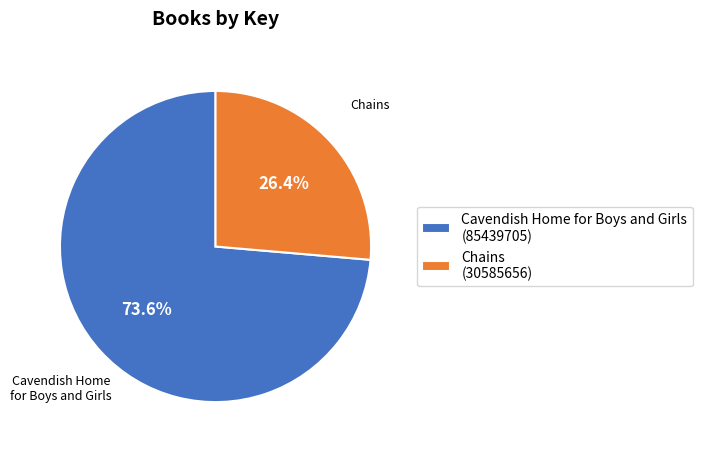

To the nearest percent, what portion does Cavendish Home for Boys and Girls represent?

74%